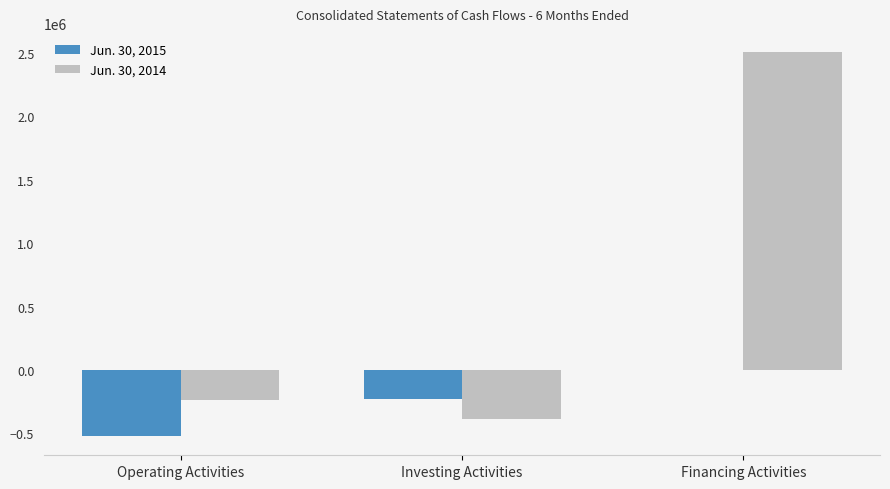

What is the maximum value shown in the chart?

2505000